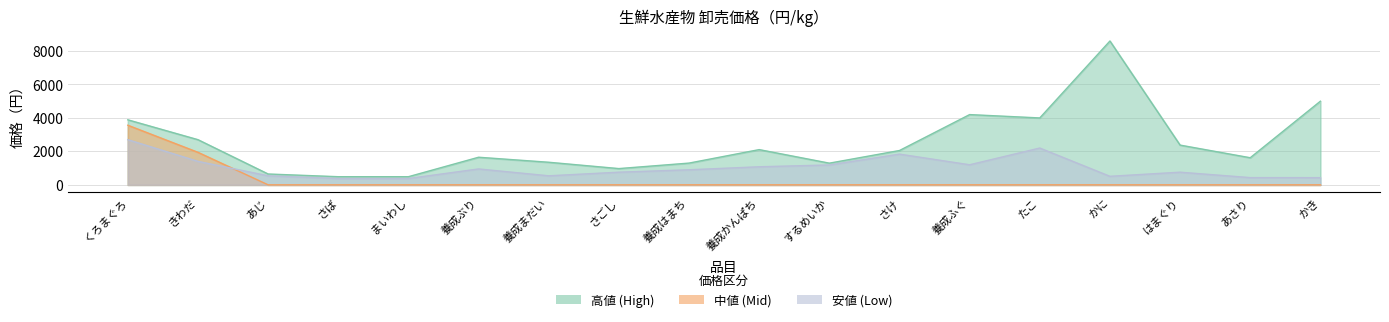

What is the value of the 安値 point at the 17th from the left?

432